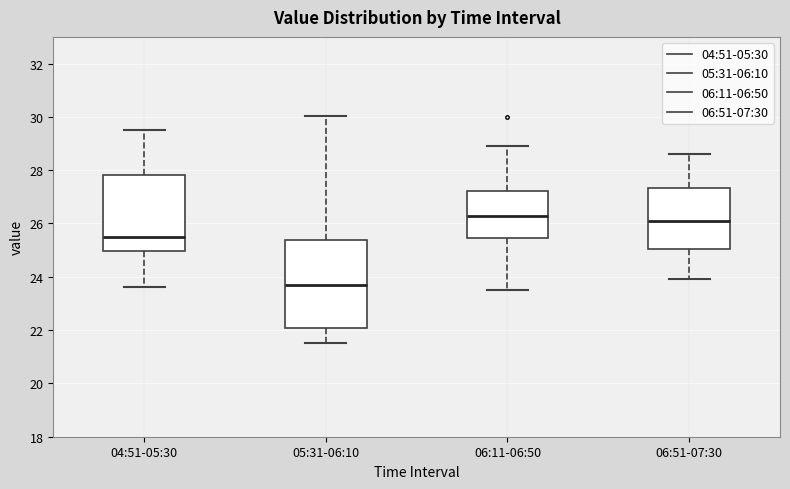

Reading left to right, read every box against the y-axis: the position of its median line, the range the box covers, and the ends of its whiskers. The values are not printed on the chart, so give them approximately, as read against the axis.

04:51-05:30: median 25.4, box 25.0 to 27.8, whiskers 23.6 to 29.6
05:31-06:10: median 23.6, box 22.0 to 25.4, whiskers 21.6 to 30.0
06:11-06:50: median 26.2, box 25.4 to 27.2, whiskers 23.6 to 29.0
06:51-07:30: median 26.2, box 25.0 to 27.4, whiskers 24.0 to 28.6